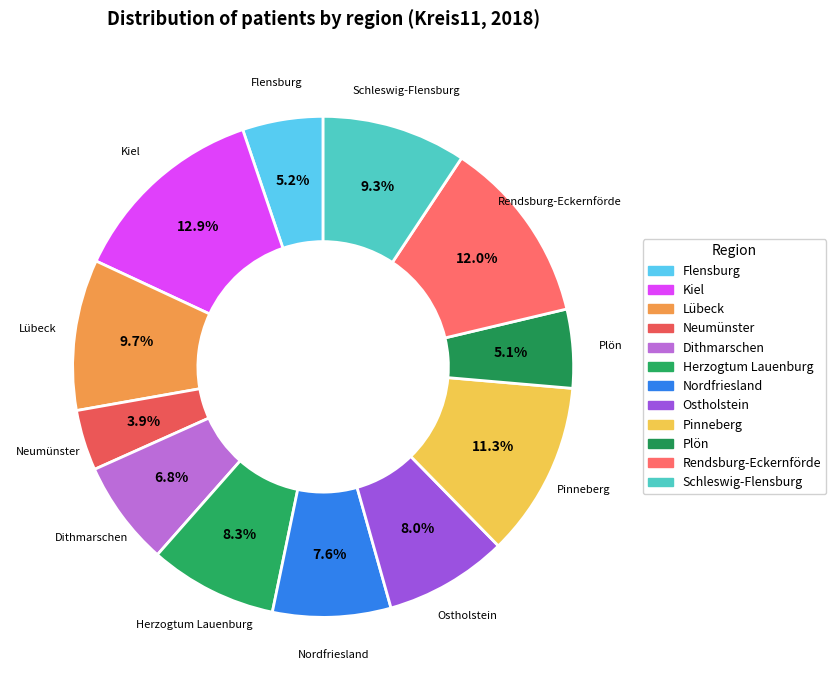

Combined, do Herzogtum Lauenburg and Flensburg account for over 50%?

No